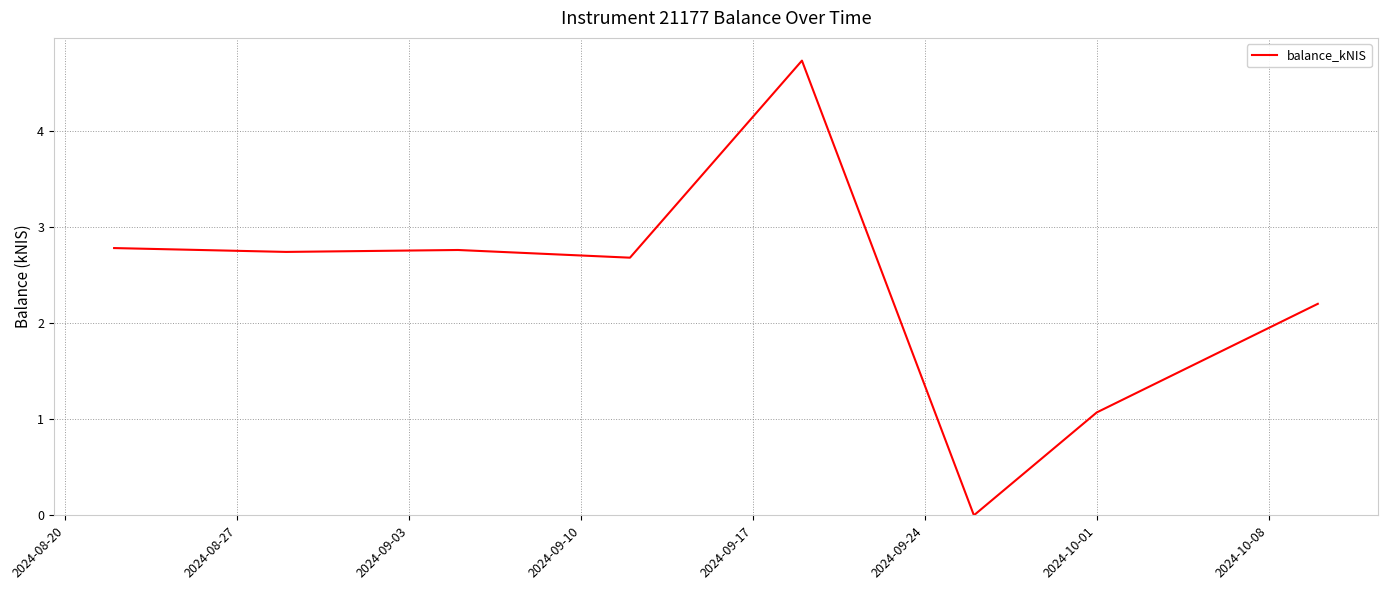

What is the sum of all values?

19.0